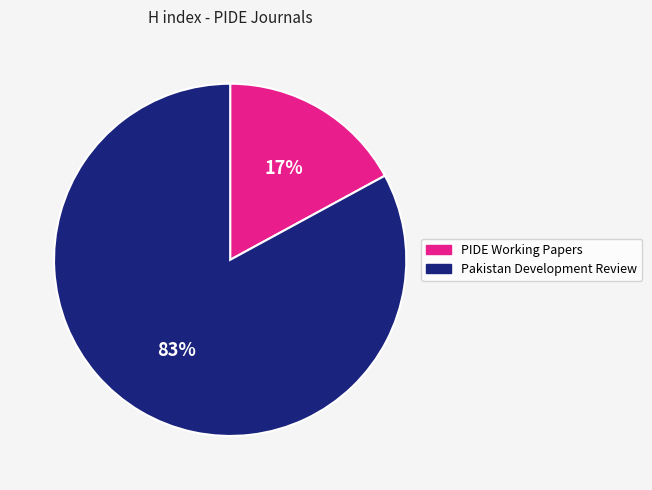

Approximately how many times larger is the value at Pakistan Development Review compared to PIDE Working Papers?

4.9